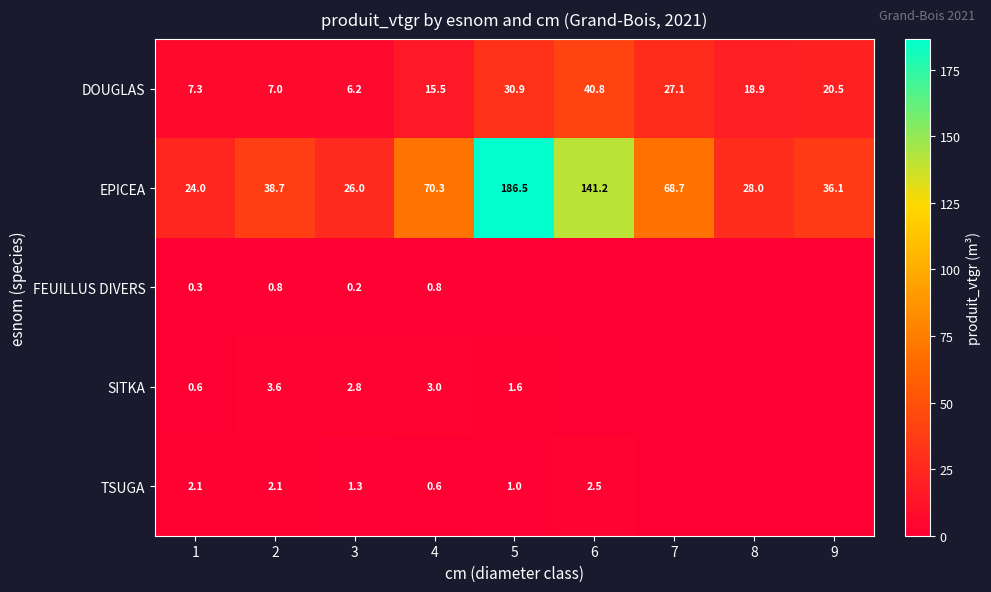

What is the difference between the highest and lowest values at 1?

23.7